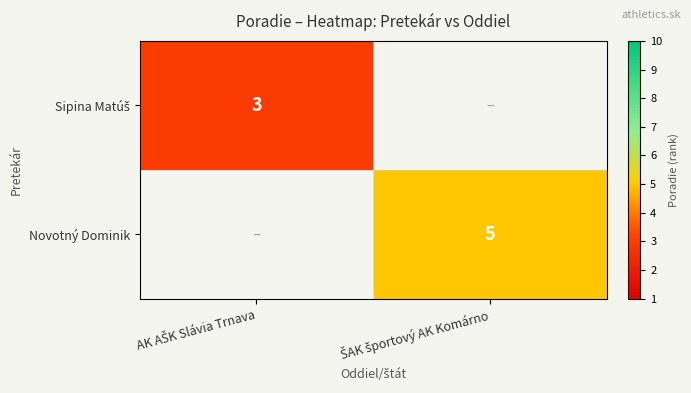

The Sipina Matúš series shows 1.4 at AK AŠK Slávia Trnava. True or false?

False